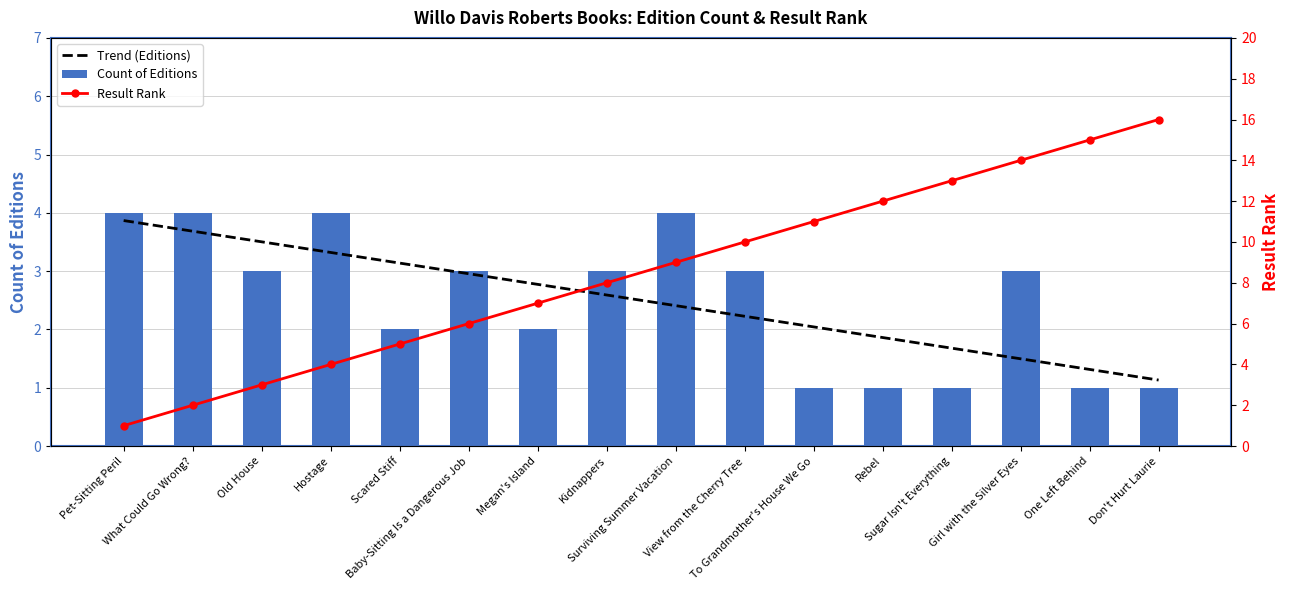

What is the label of the 5th bar from the left?

Scared Stiff